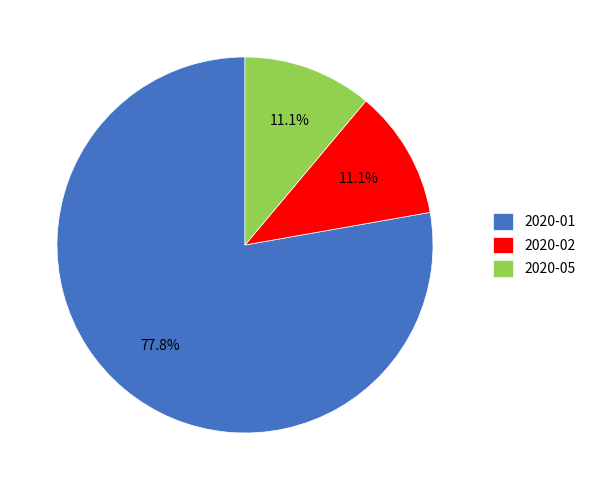

What is the total percentage of 2020-05 and 2020-01?

88.9%